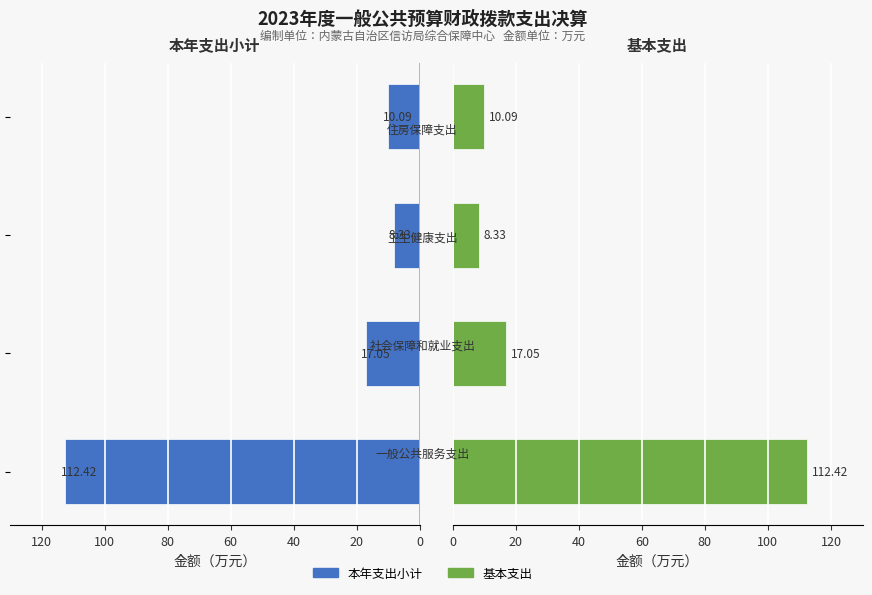

How many bars are there in each group?

2